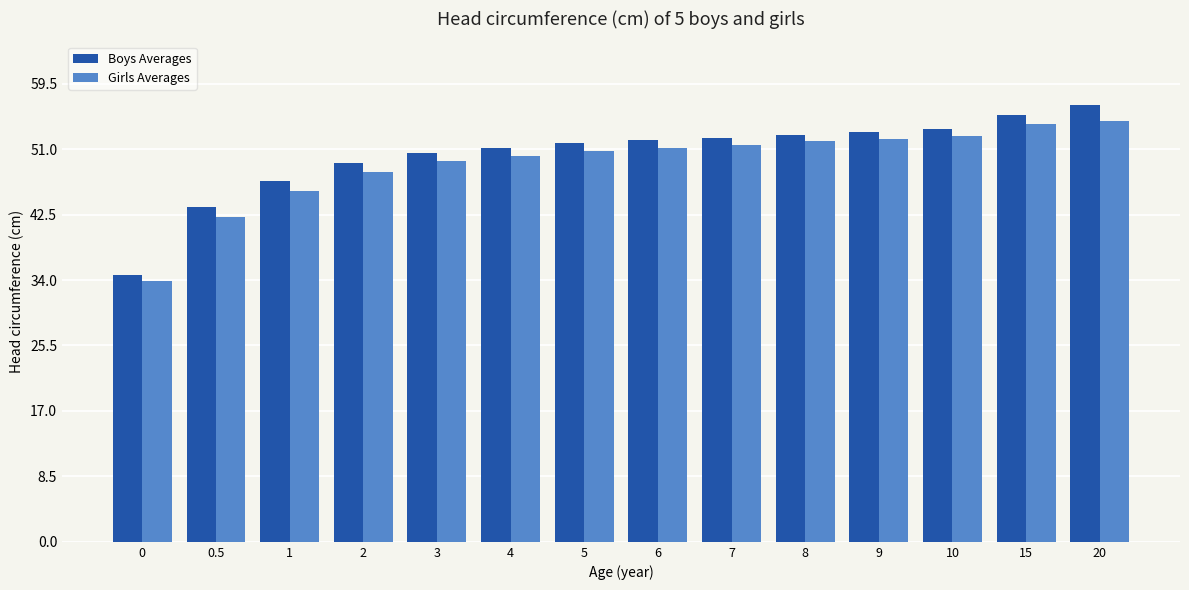

What is the label of the 9th bar from the right?

4